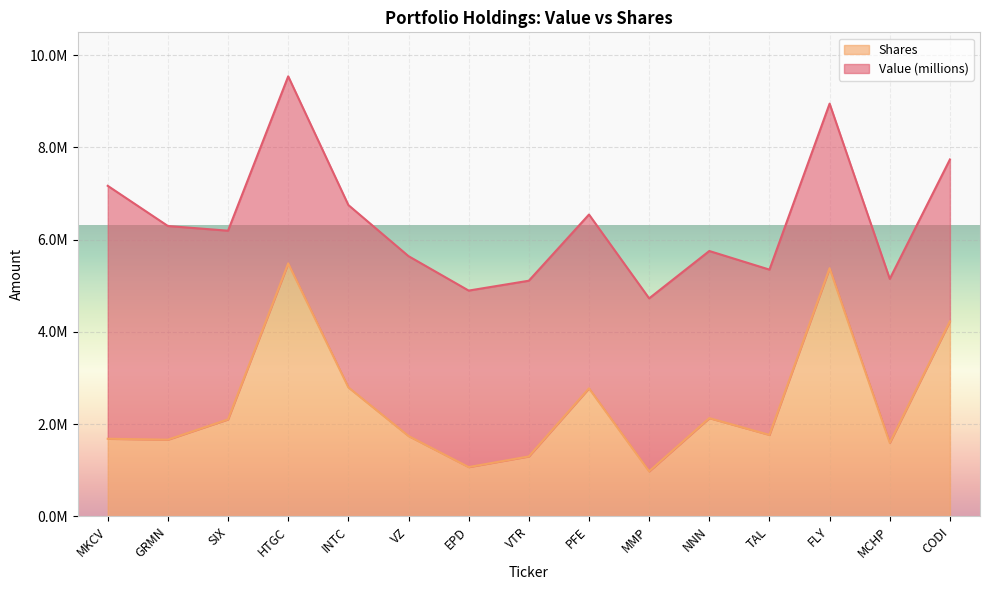

Does the chart display data point markers on the line(s)?

No